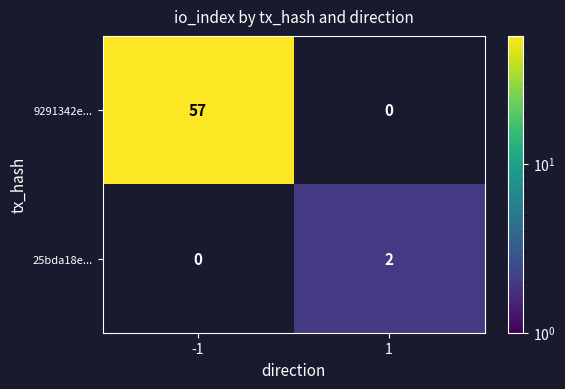

The value of 25bda18e... at 1 is 2. True or false?

True